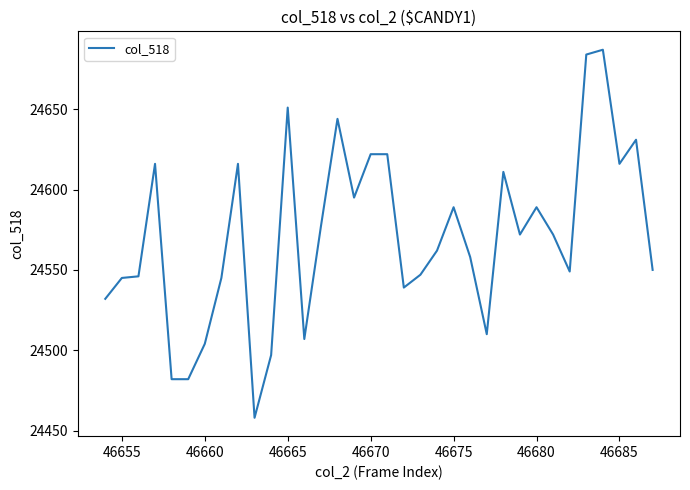

What is the maximum value shown in the chart?

24687